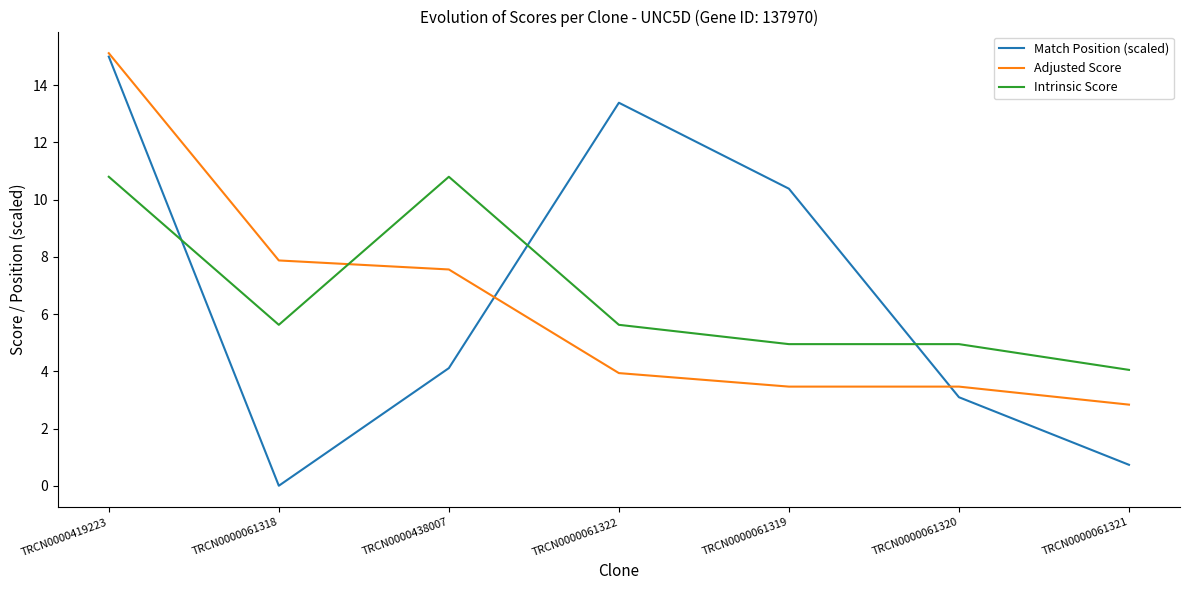

What are all the series names shown in the legend?

Match Position (scaled), Adjusted Score, Intrinsic Score